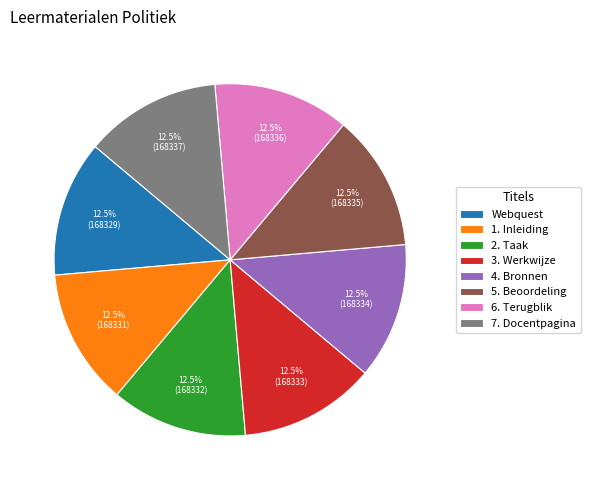

Count the number of slices in the pie.

8